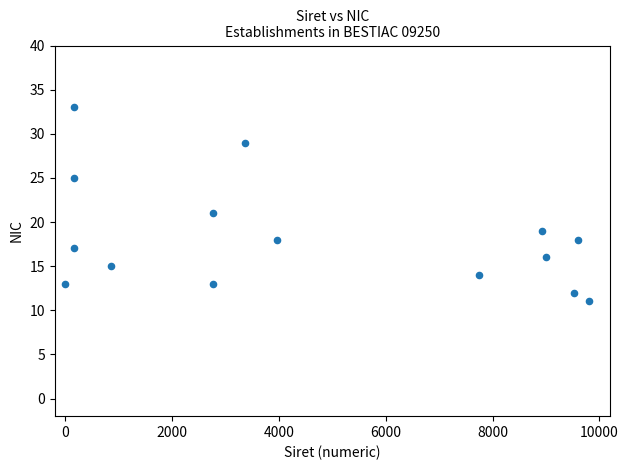

What is the range of Y values (max minus min)?

22